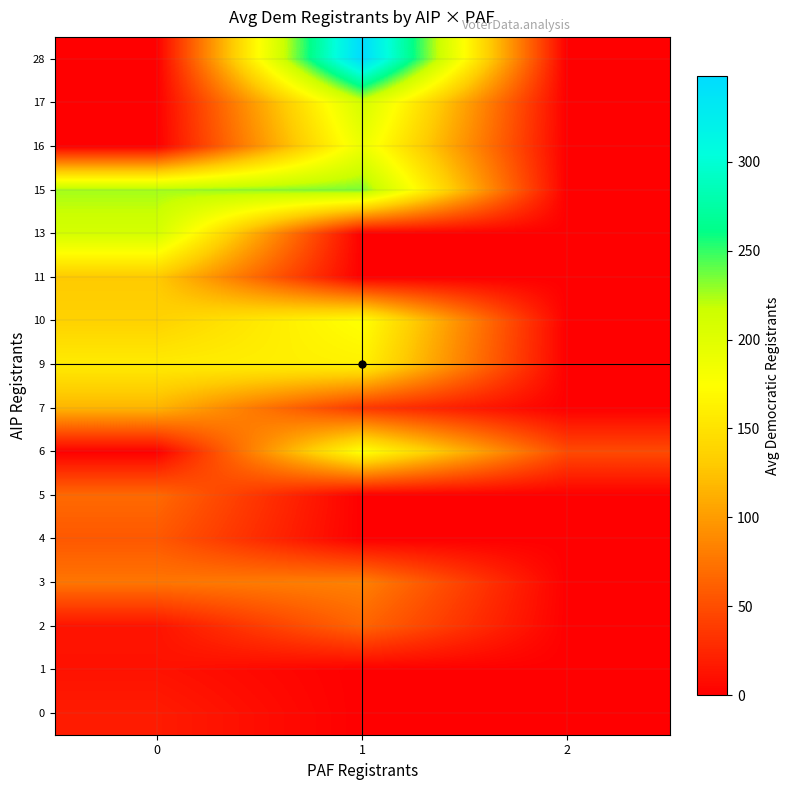

How many data points does each series have?

3